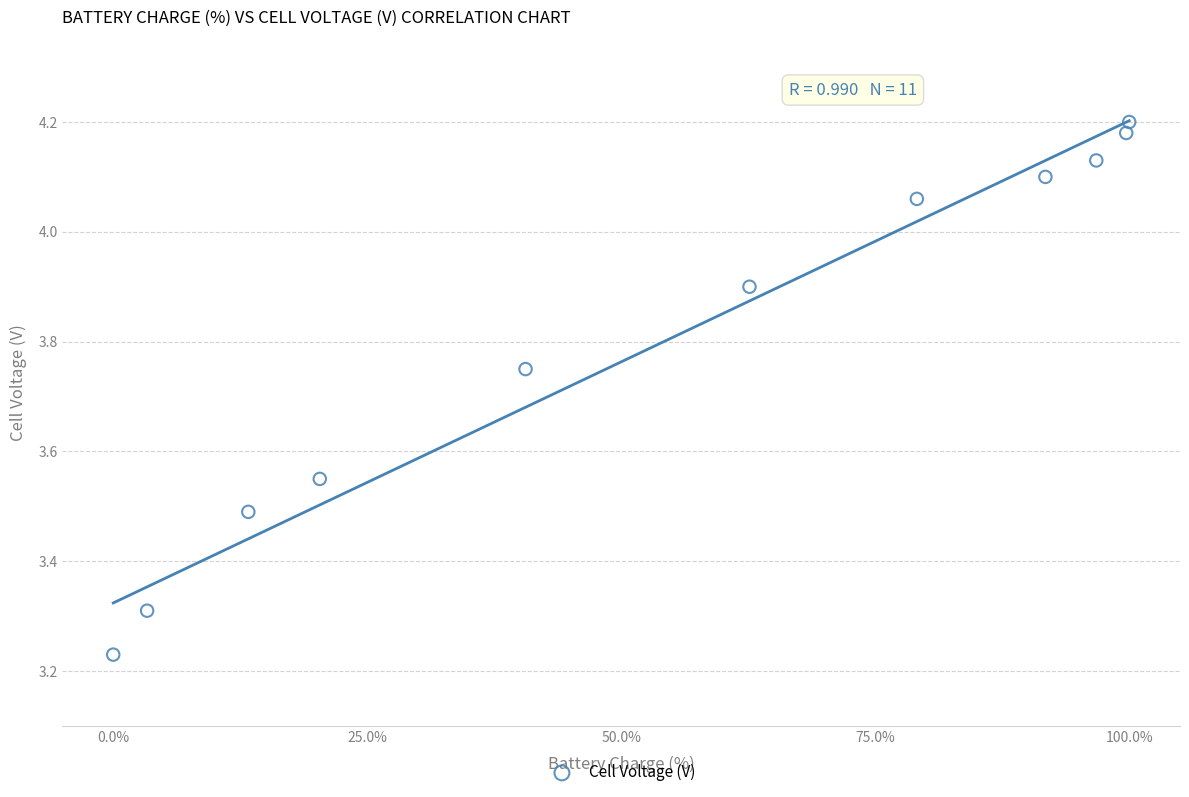

What is the range of Y values (max minus min)?

1.0